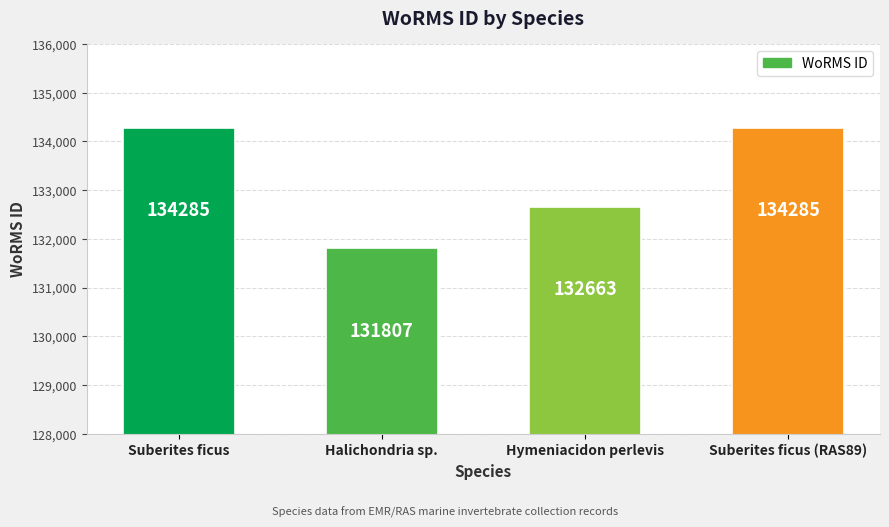

What is the change in value from Halichondria sp. to Suberites ficus (RAS89)?

+2478